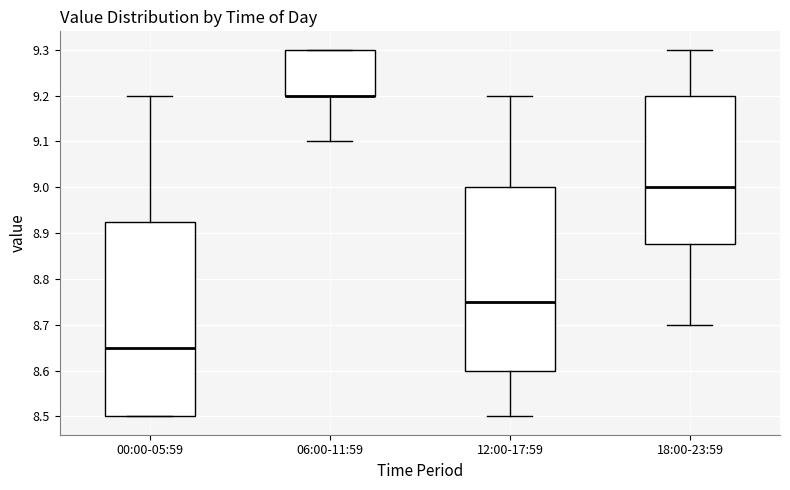

Where does the upper whisker of the box for 00:00-05:59 end on the y-axis? The values are not printed on the chart, so give them approximately, as read against the axis.

9.20